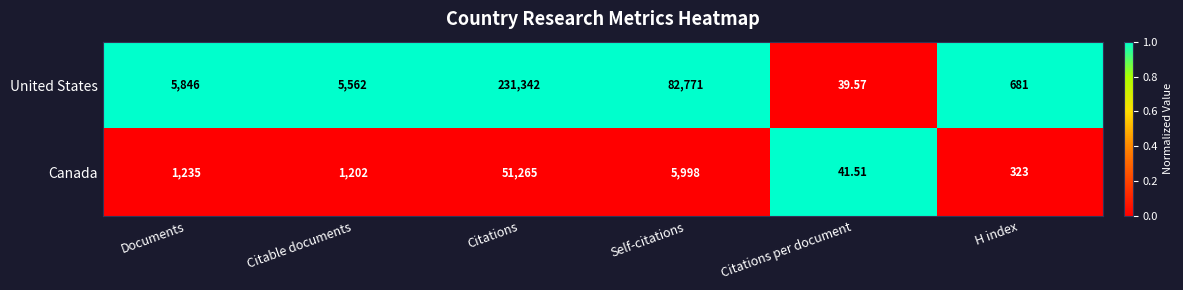

Rank the series by their average value, from lowest to highest.

Canada, United States